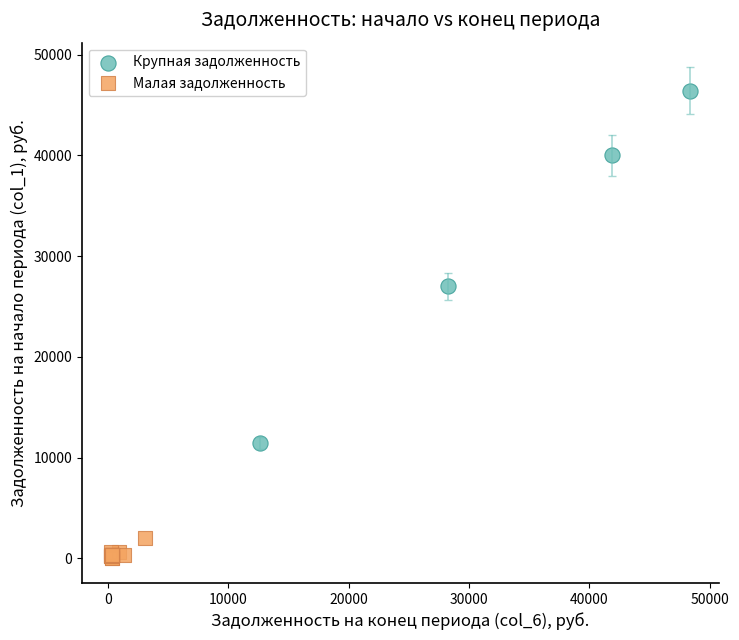

What are all the series names shown in the legend?

Крупная задолженность, Малая задолженность